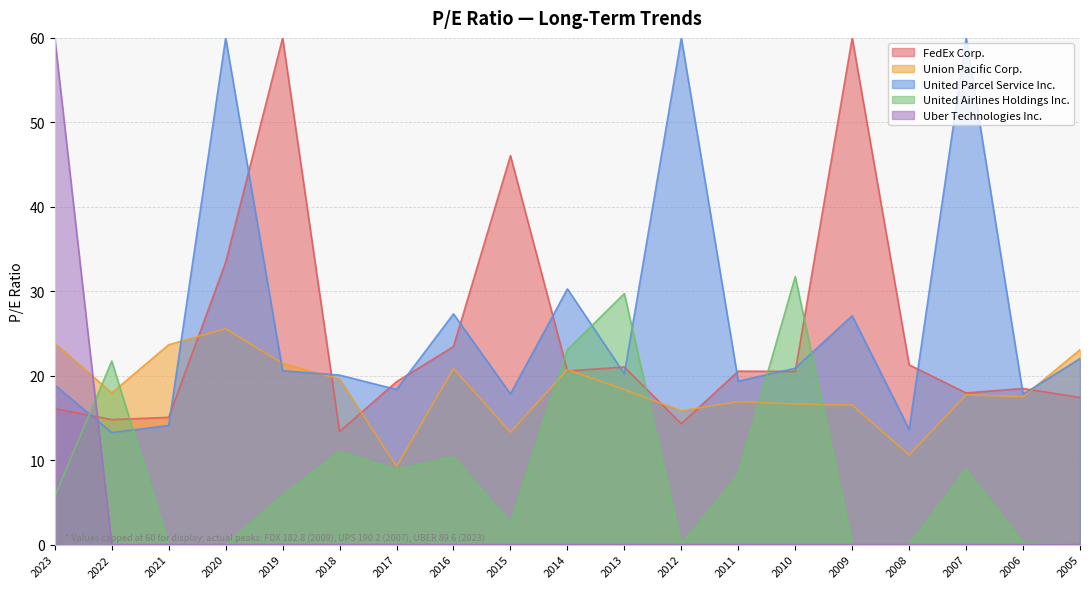

Which category has the lowest value across all series?

2021